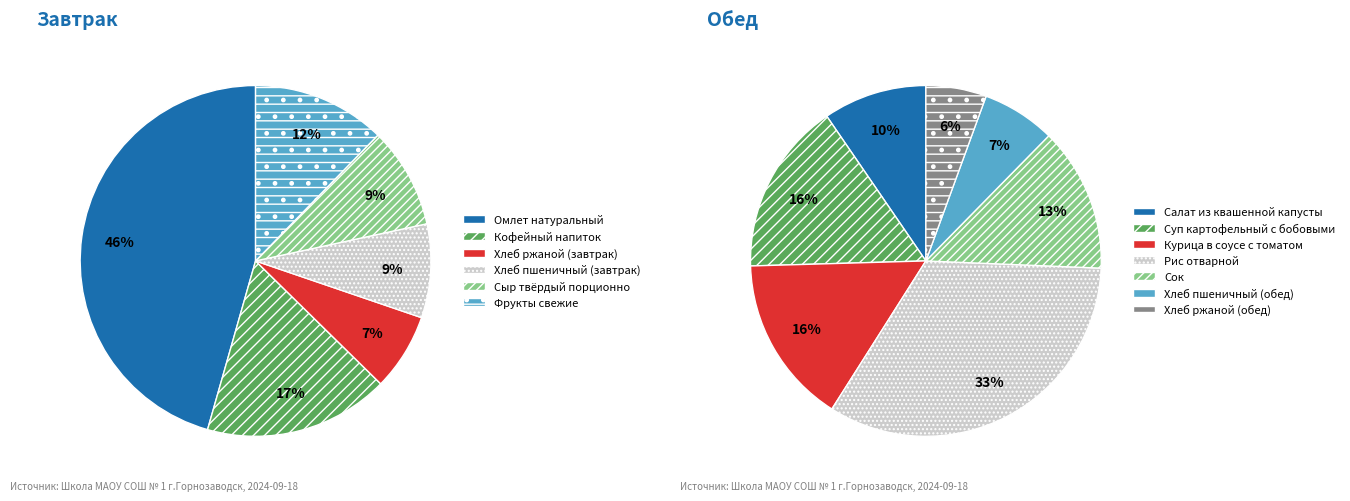

What is the largest slice in the pie chart?

Омлет натуральный